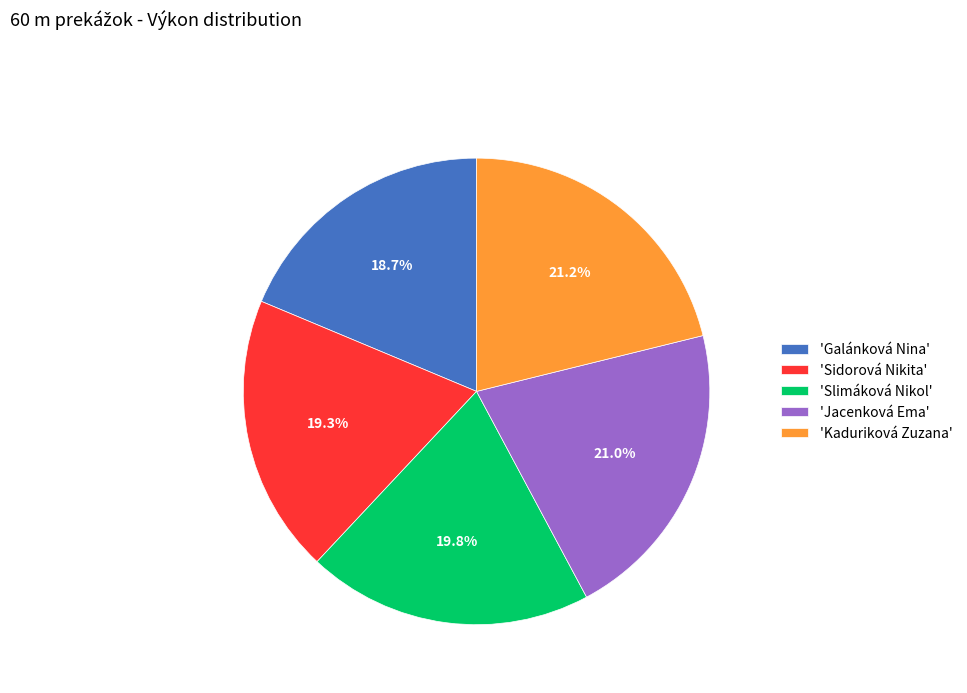

What portion of the pie excludes 'Galánková Nina'?

81.3%